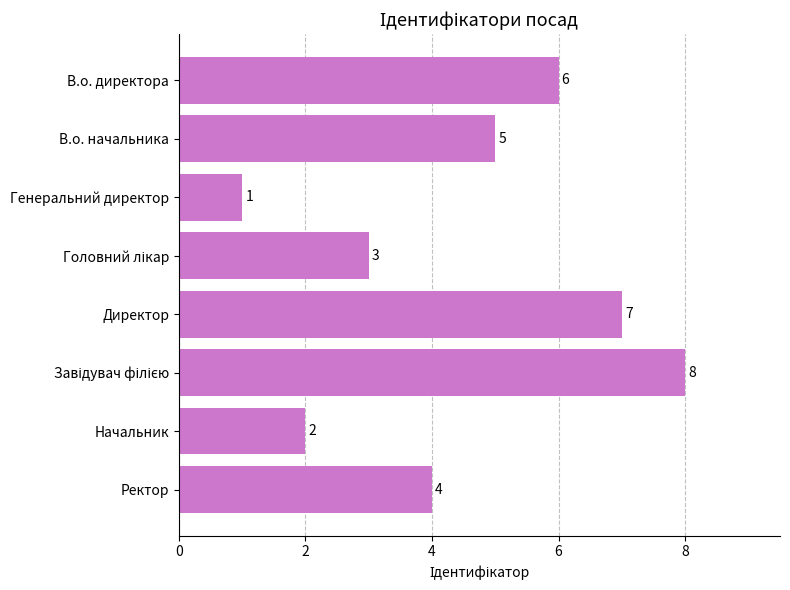

Reading top to bottom, transcribe all the data shown in this chart.

6	5	1	3	7	8	2	4